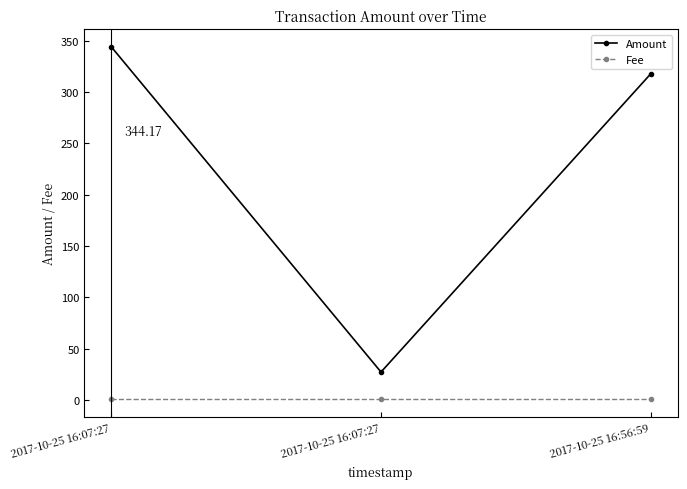

How many lines are shown in the chart?

2